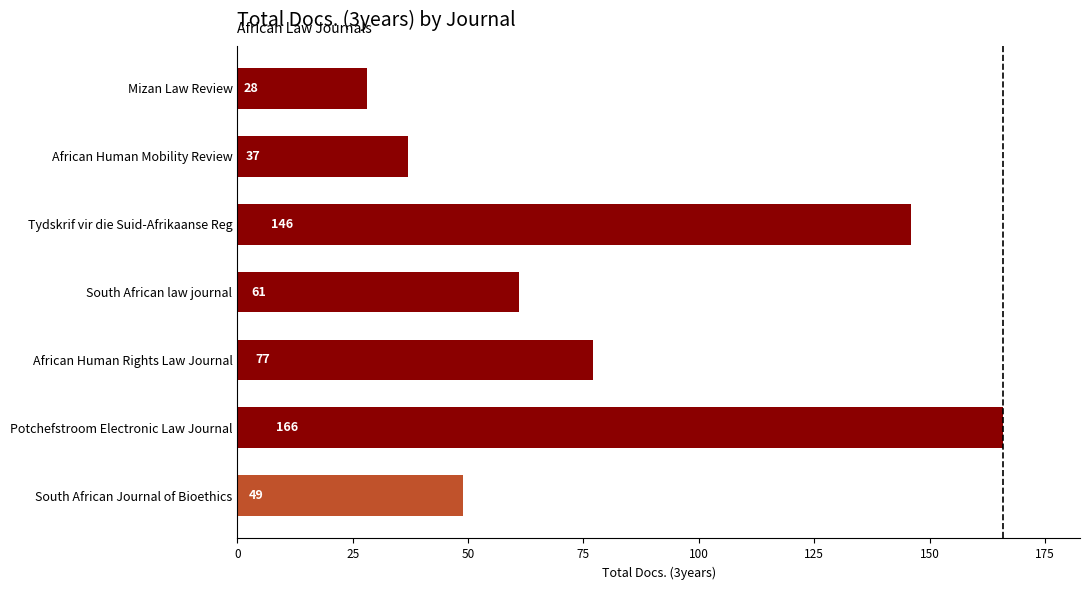

The value at Mizan Law Review is 43. True or false?

False